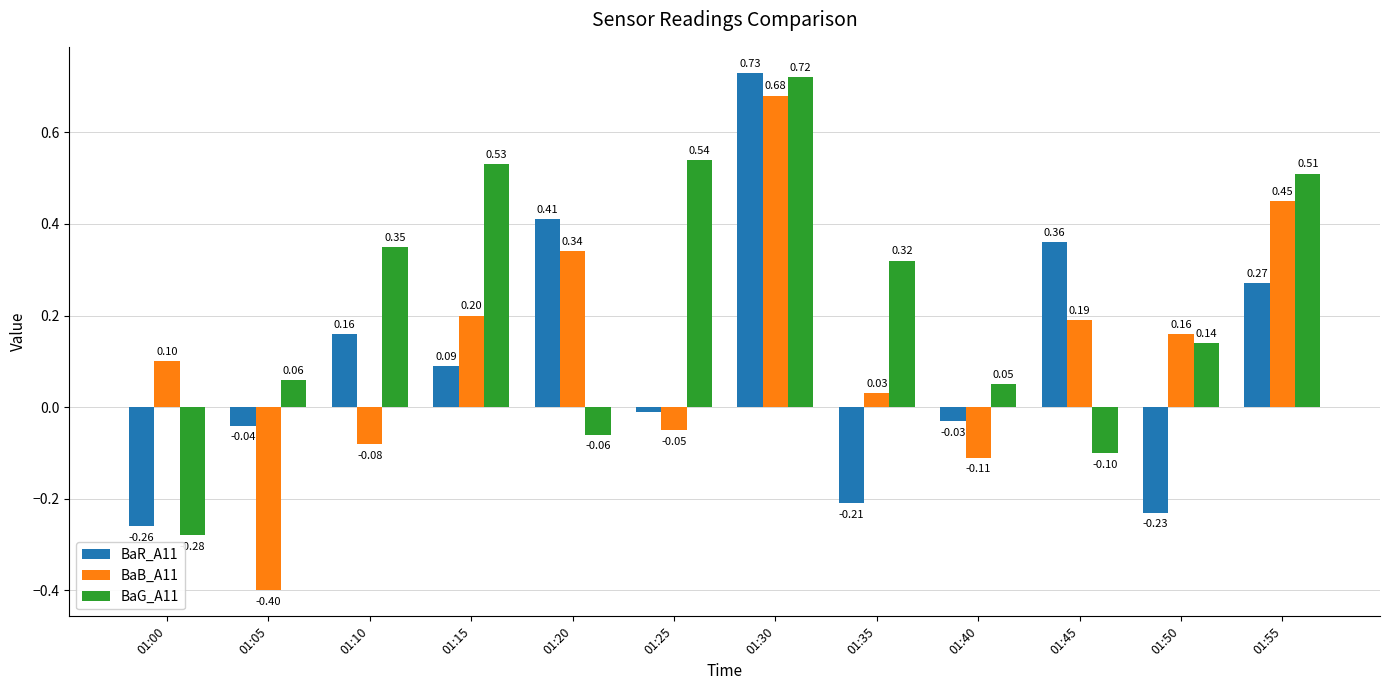

Between 01:30 and 01:35, which series saw the biggest shift?

BaR_A11